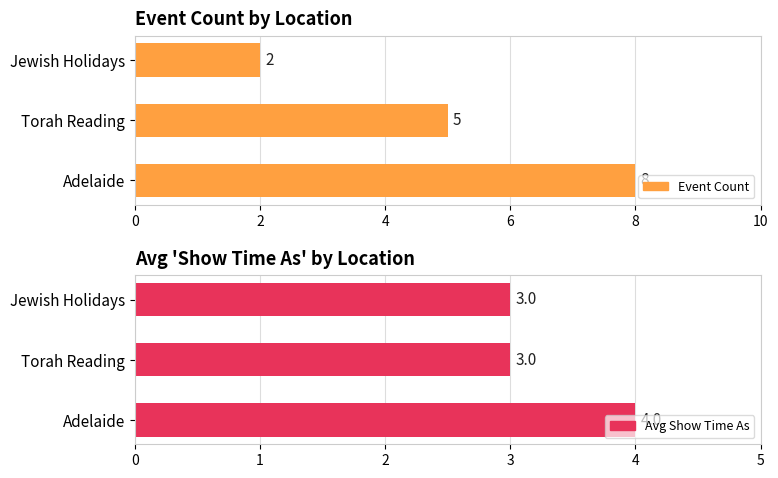

What is the value of the Avg Show Time As bar at the 3rd from the left?

3